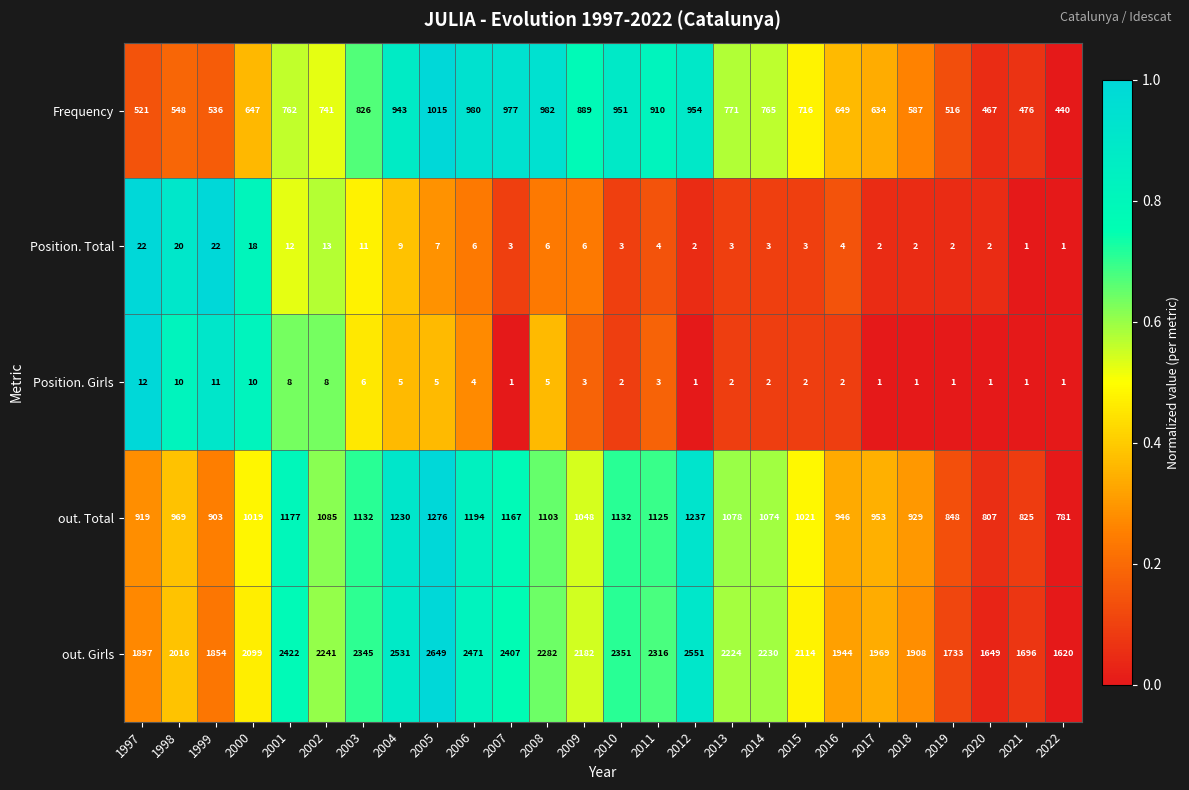

The out. Girls series shows 1079 at 2022. True or false?

False